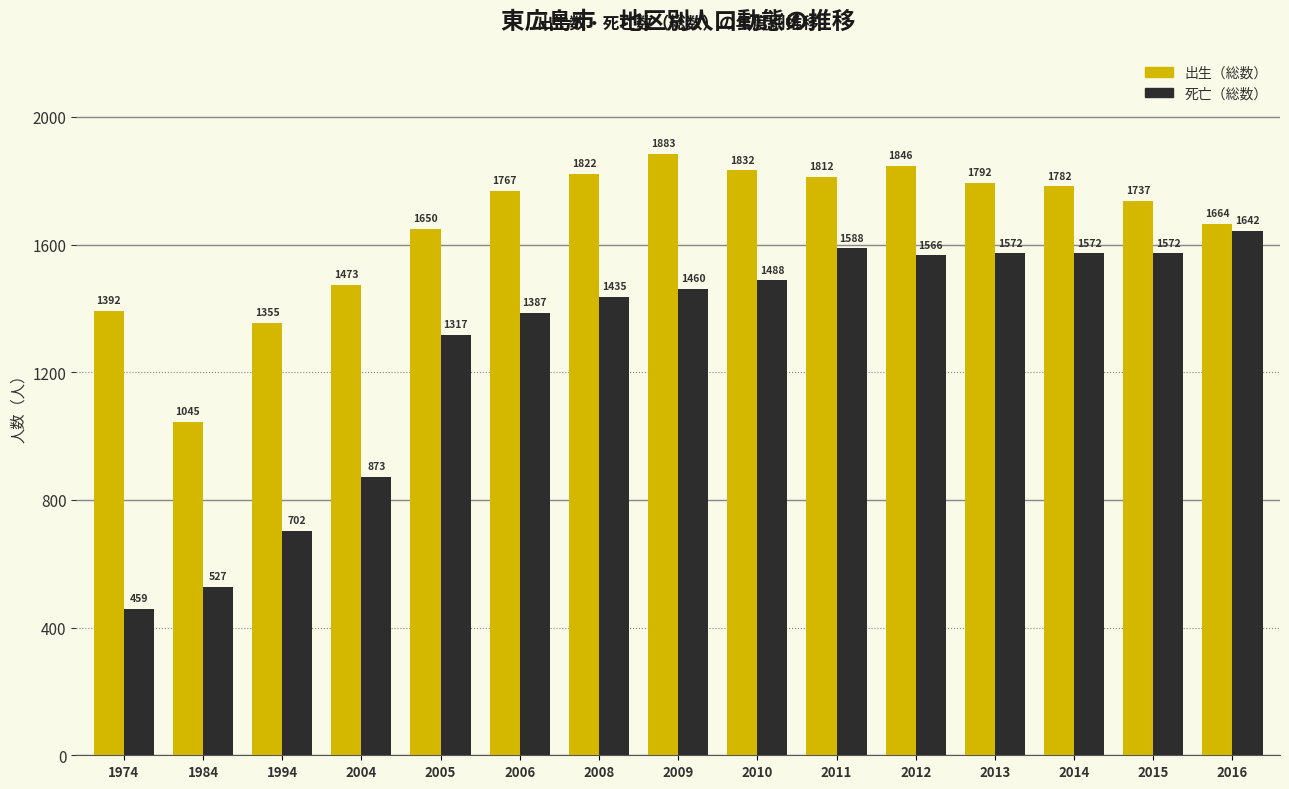

Rank the series by their average value, from highest to lowest.

出生（総数）, 死亡（総数）